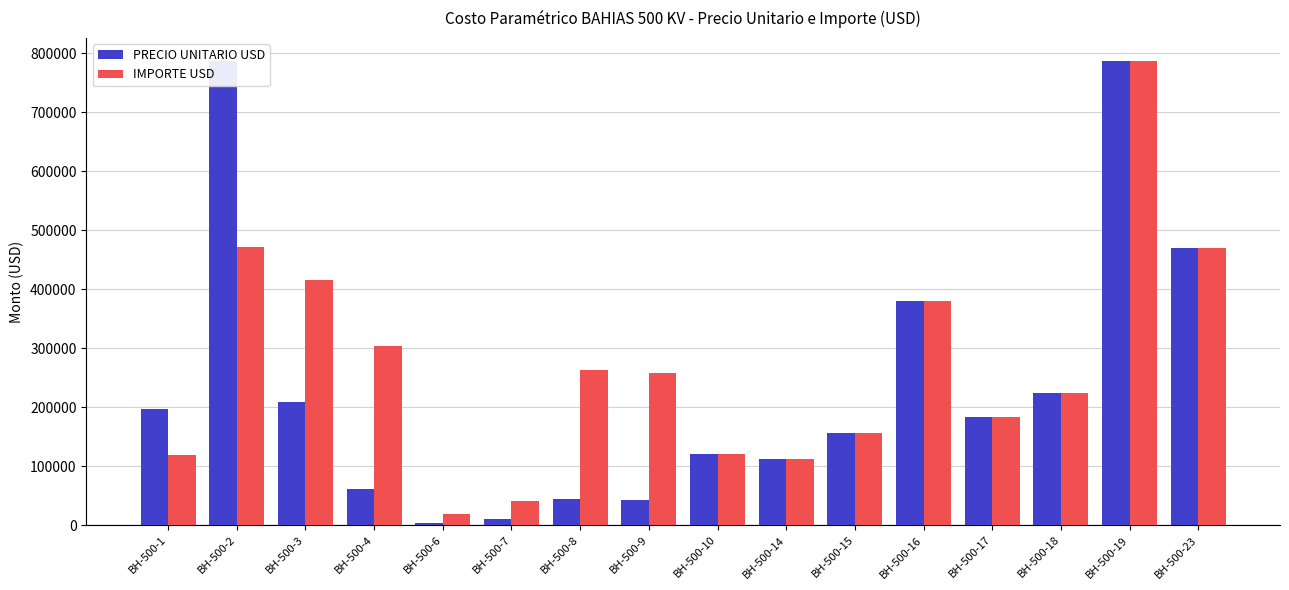

True or false: PRECIO UNITARIO USD has a value of 143816.8 at BH-500-18.

False